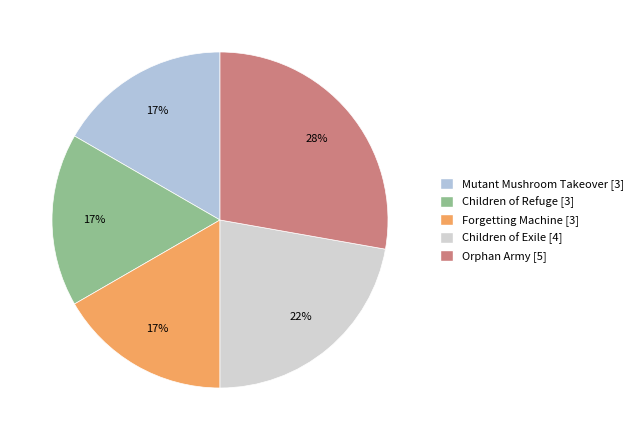

How many slices are in this pie chart?

5